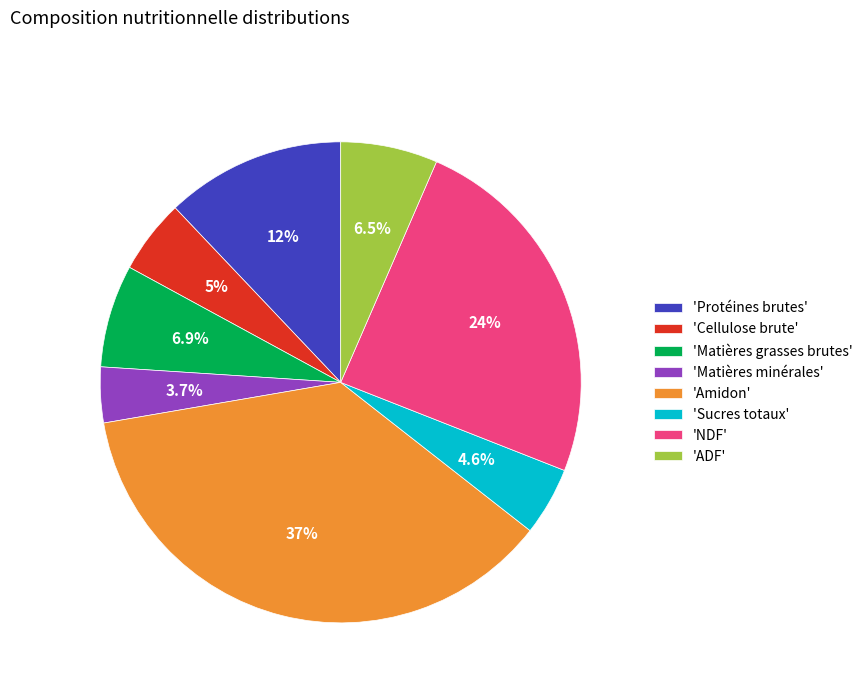

Combined, what portion of the pie is 'Protéines brutes' and 'ADF'?

18.6%